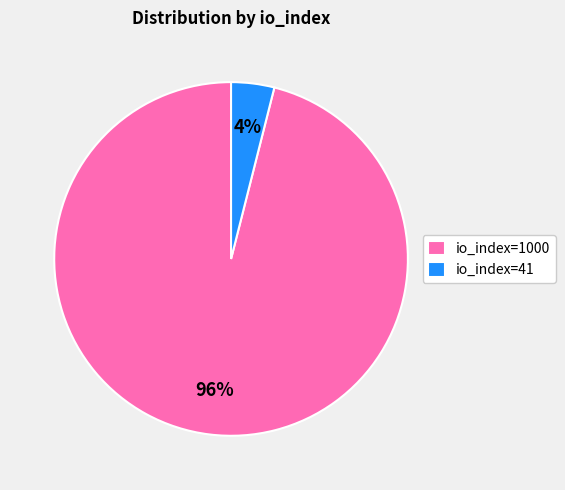

To the nearest percent, what is the difference between the largest and smallest slice percentages?

92%